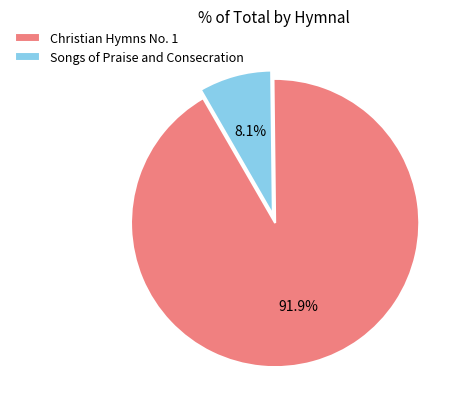

Approximately how many times larger is the value at Christian Hymns No. 1 compared to Songs of Praise and Consecration?

11.3